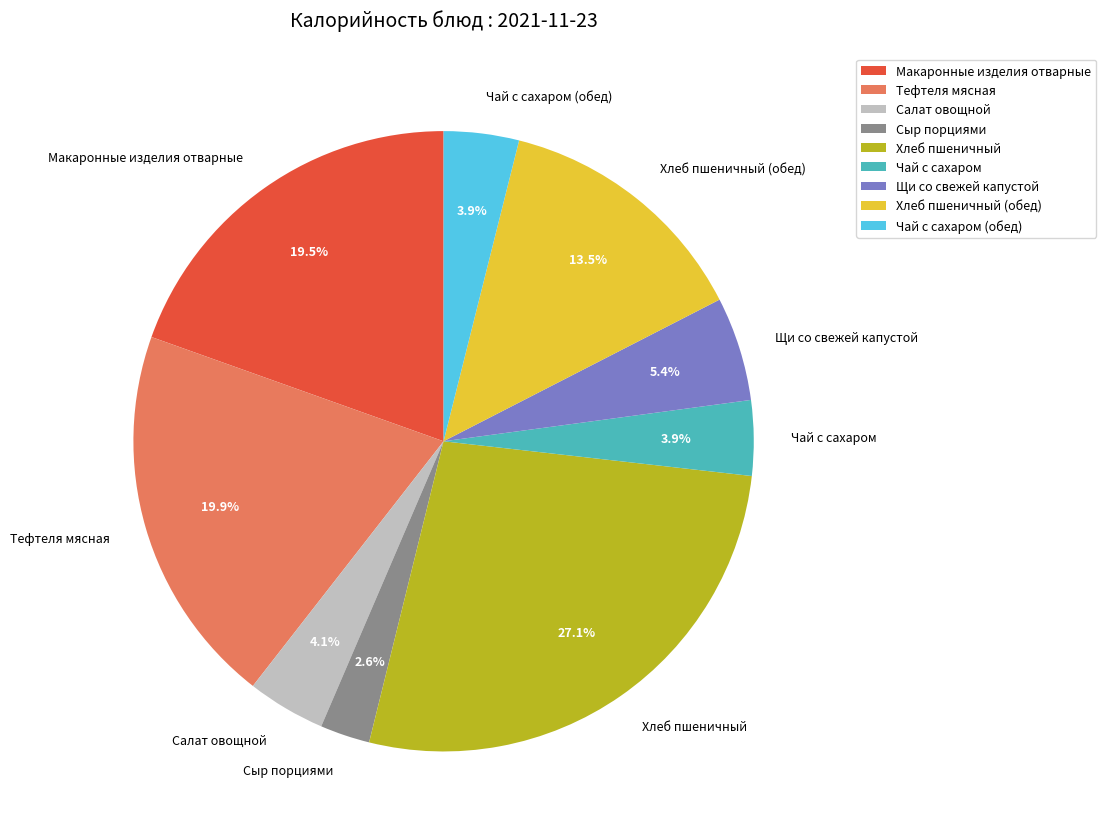

What is the largest slice in the pie chart?

Хлеб пшеничный